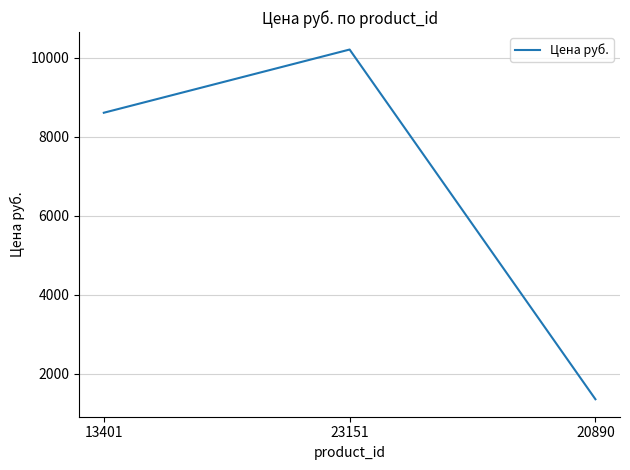

What is the minimum value shown in the chart?

1361.0